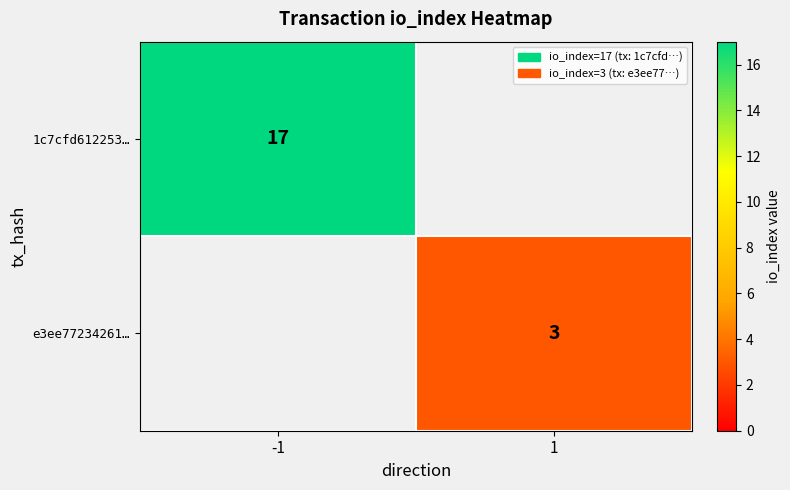

Is the value of 1c7cfd612253… at -1 greater than the value of e3ee77234261… at 1?

Yes